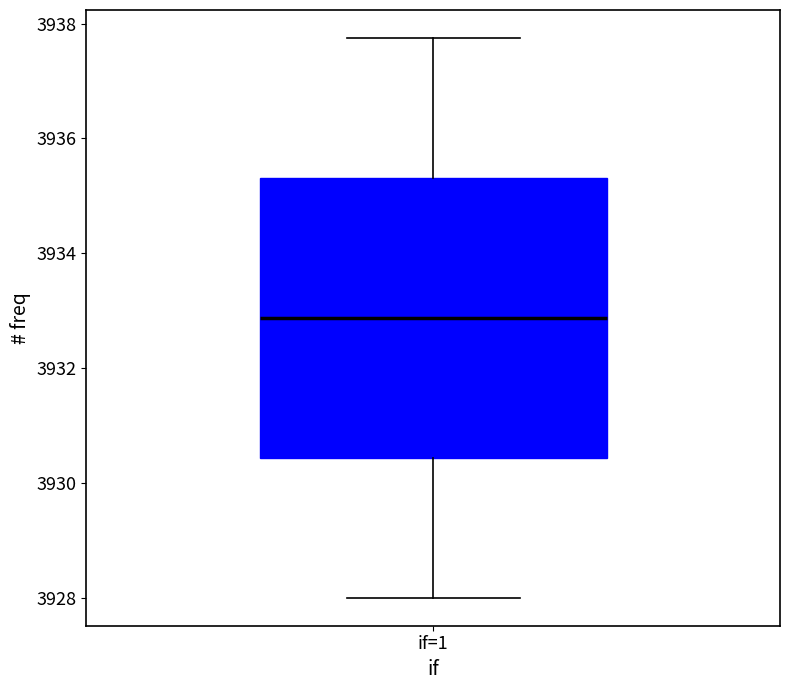

Read this box plot against the y-axis: the position of the median line, the range covered by the box, and the ends of both whiskers. The values are not printed on the chart, so give them approximately, as read against the axis.

median 3932.8, box 3930.4 to 3935.4, whiskers 3928.0 to 3937.8